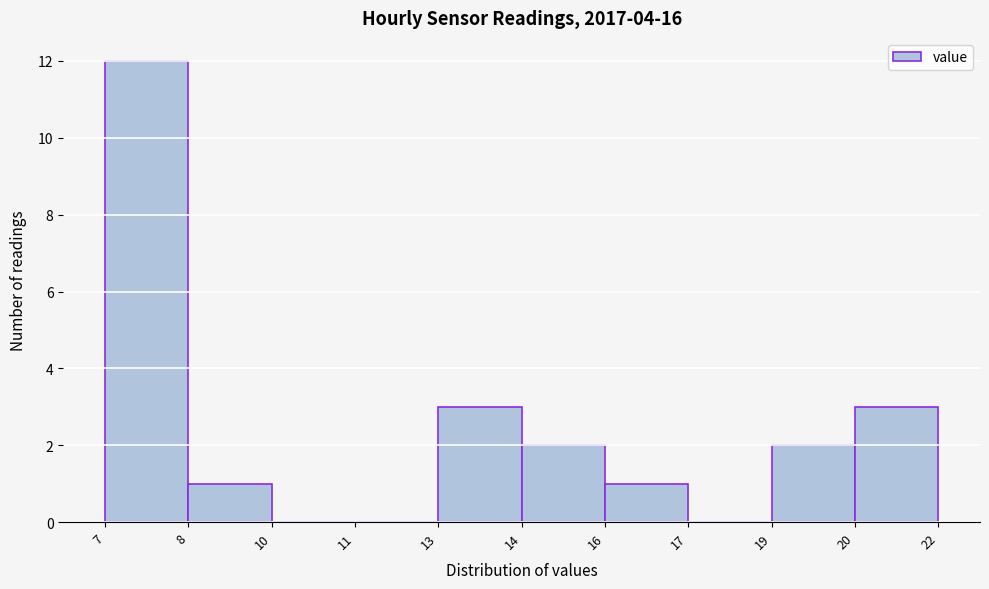

Reading left to right, extract all data points from this chart.

7=12	8=1	10=0	11=0	13=3	14=2	16=1	17=0	19=2	20=3